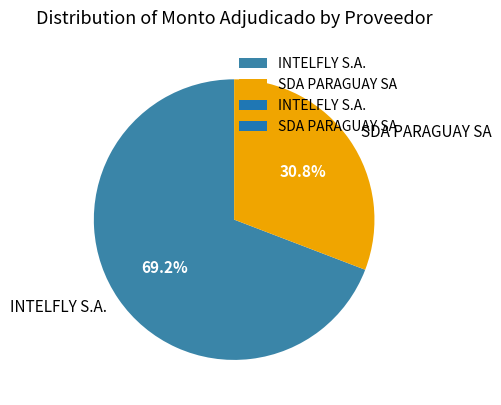

How many slices are in this pie chart?

2